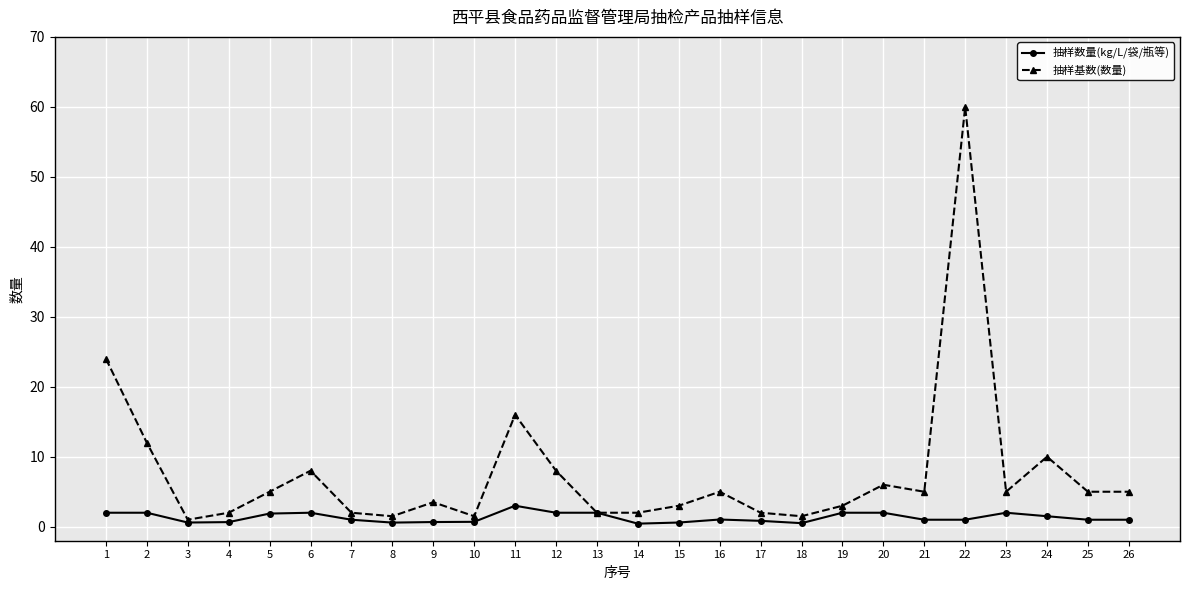

How many categories are shown in the chart?

26